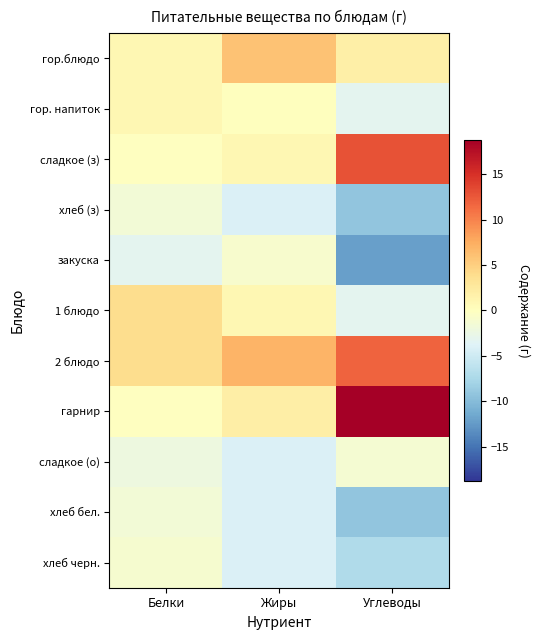

What is the difference between the highest and lowest values at Жиры?

11.0